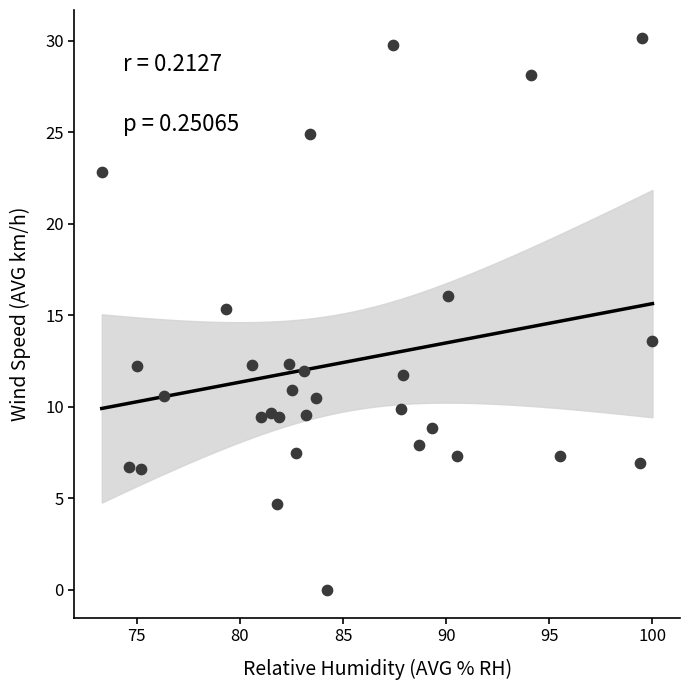

What is the range of Y values (max minus min)?

30.2